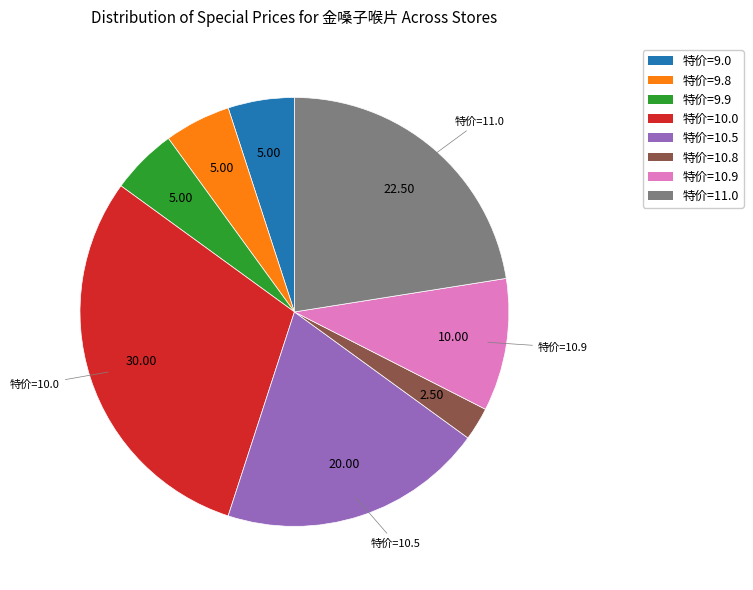

Which has a higher value, 特价=10.9 or 特价=9.8?

特价=10.9